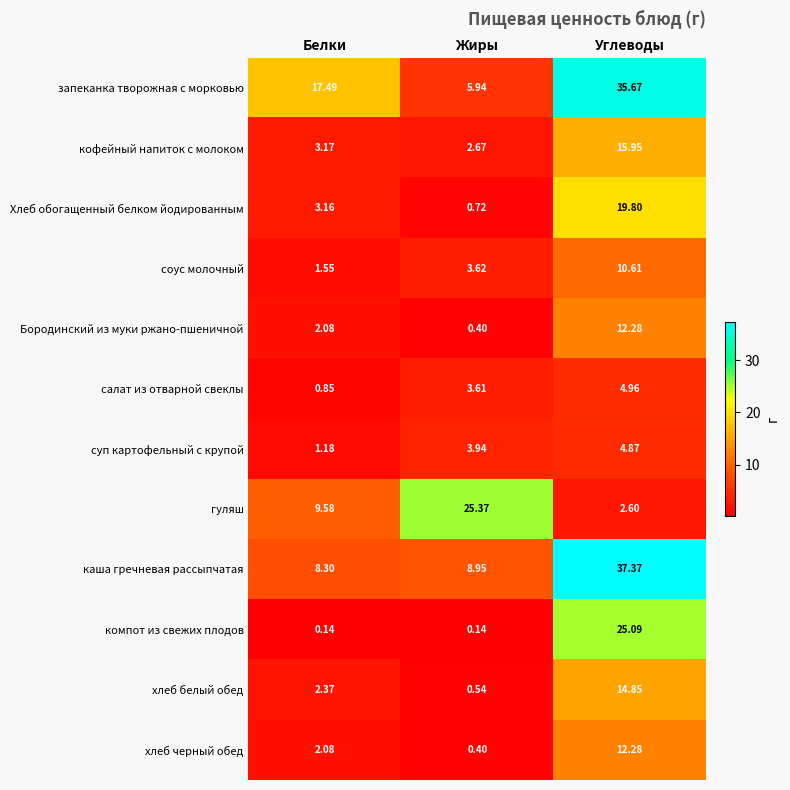

At which category is the sum across all series the highest?

Углеводы